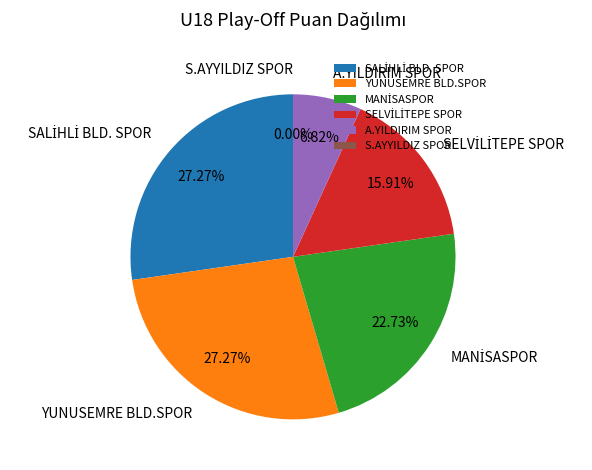

Does AKHİSARGÜCÜ represent more than half of the total?

No